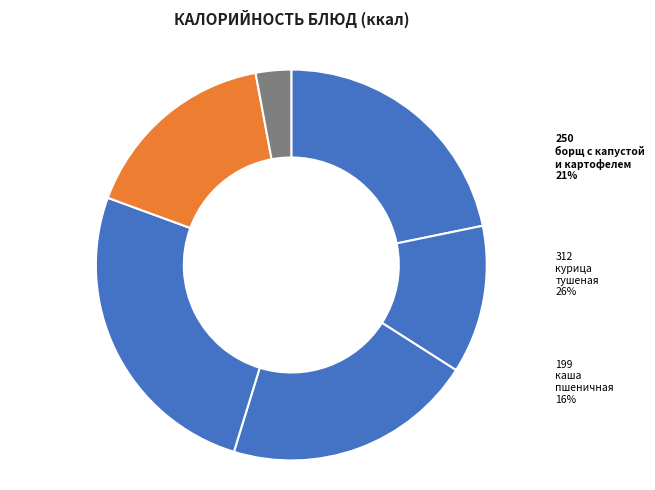

What is the total percentage of каша пшеничная с маслом and борщ с капустой и картофелем?

37.2%